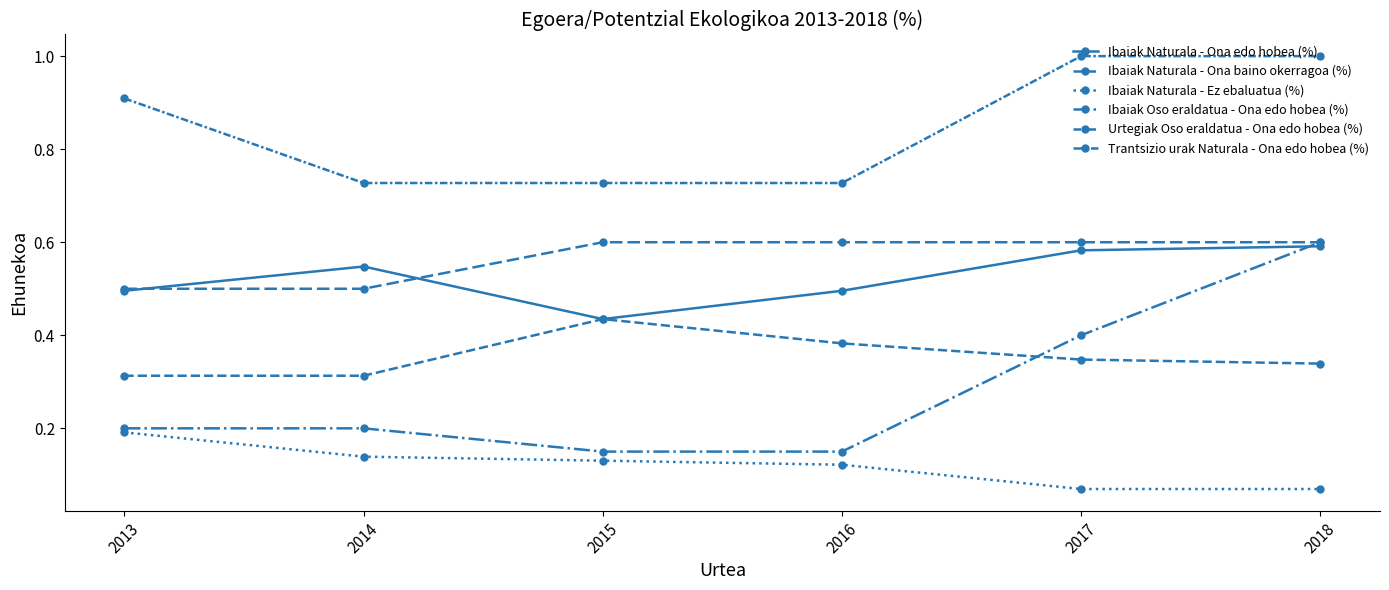

Which category has the highest value across all series?

2017